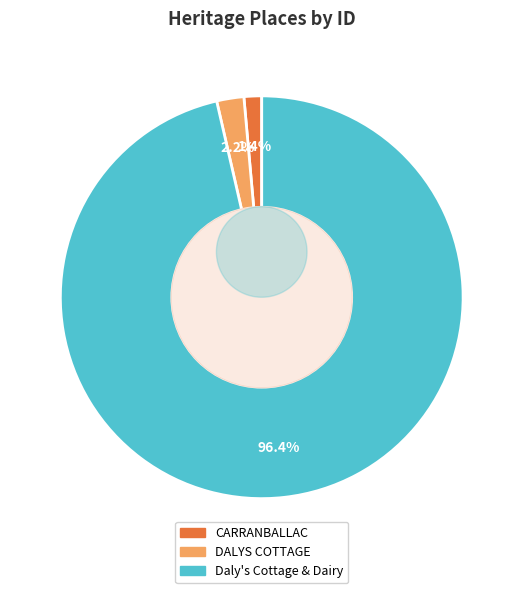

To the nearest percent, what is the combined percentage of DALYS COTTAGE and CARRANBALLAC?

4%